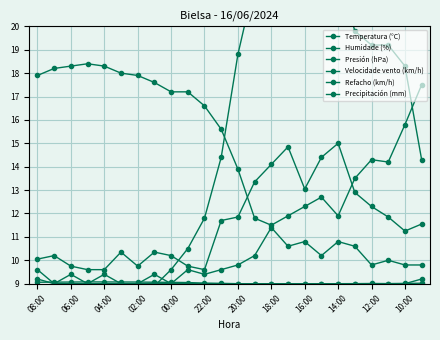

What is the approximate value of Presión (hPa) at 06:00?

9.1